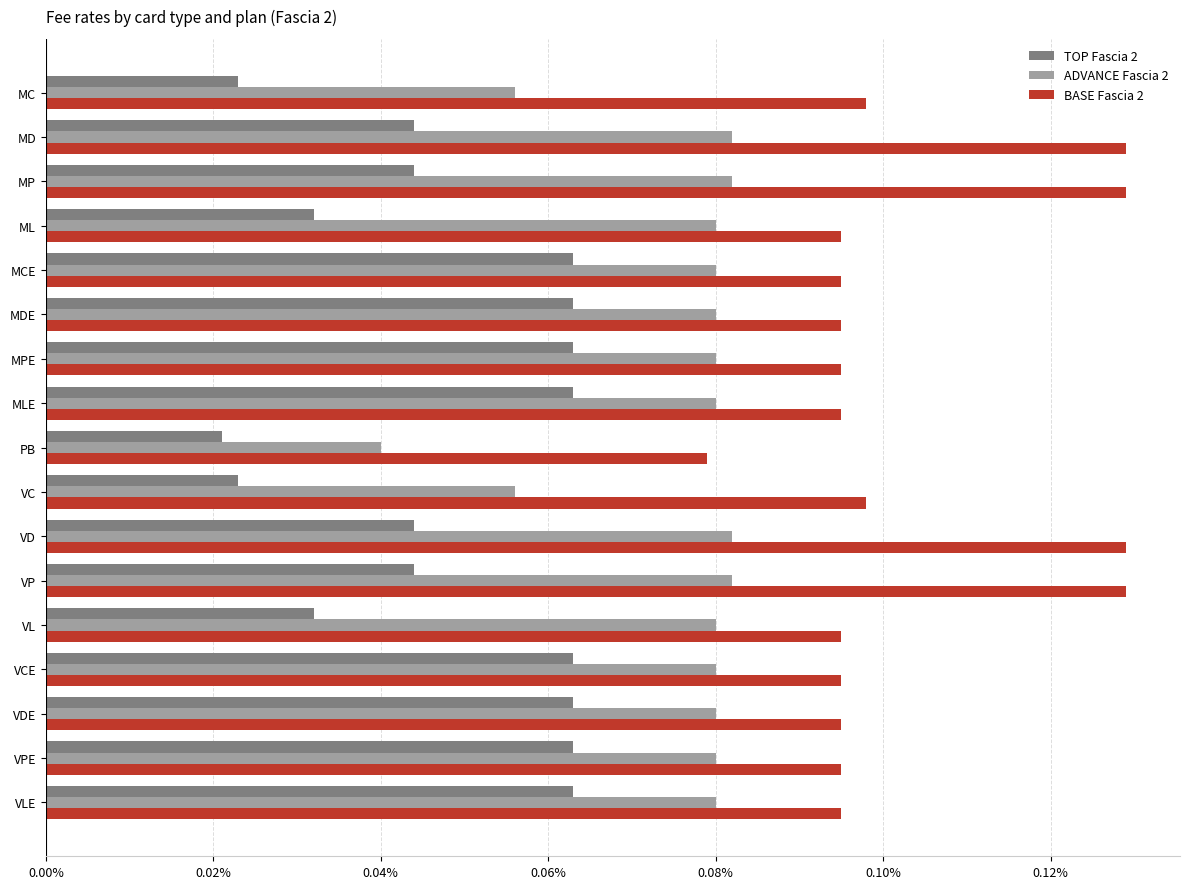

What are all the series names shown in the legend?

TOP Fascia 2, ADVANCE Fascia 2, BASE Fascia 2